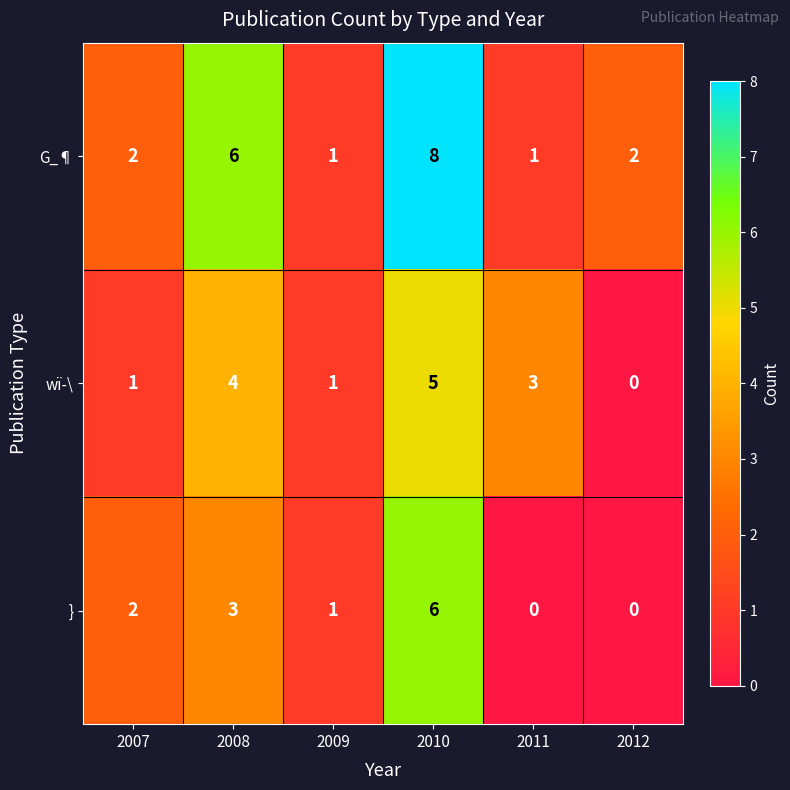

Count the wï­\ values in the range 1 to 4.

4